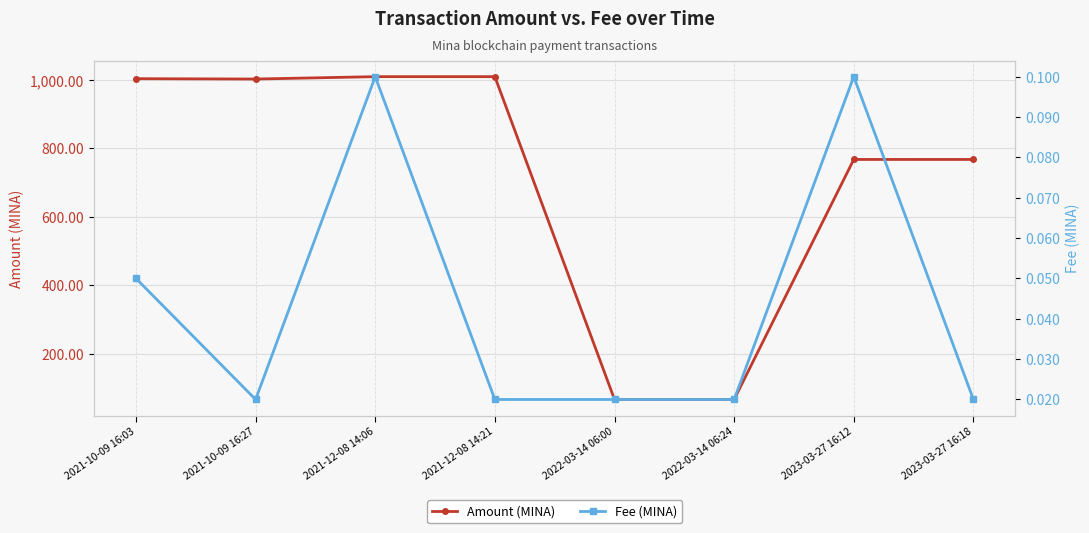

True or false: Fee (MINA) and Amount (MINA) cross at least once.

False